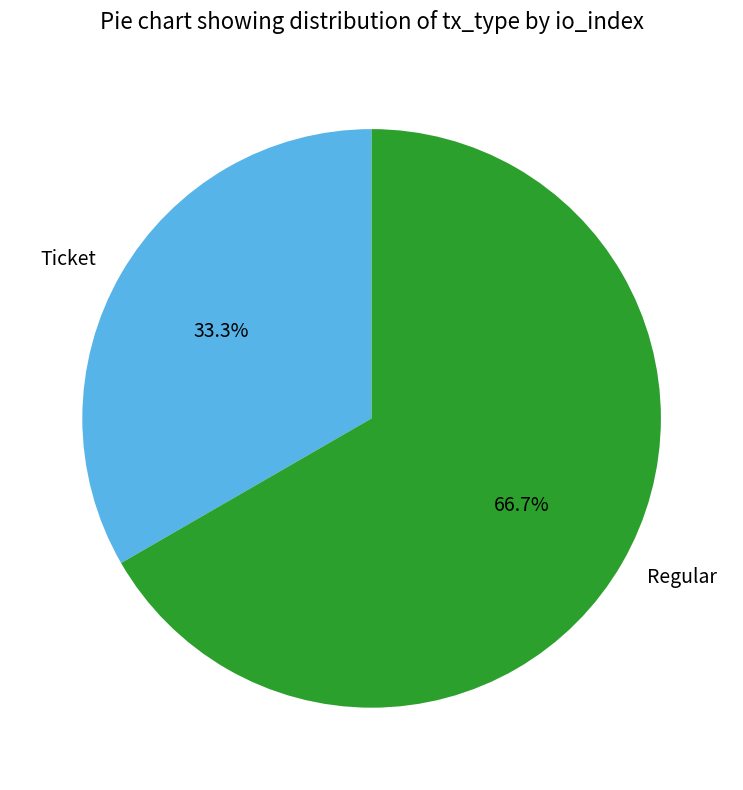

Approximately how many times larger is the value at Regular compared to Ticket?

2.0